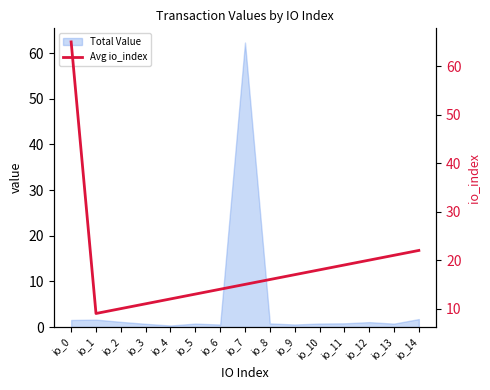

Is it true that Total Value equals 0.8 at io_5?

True